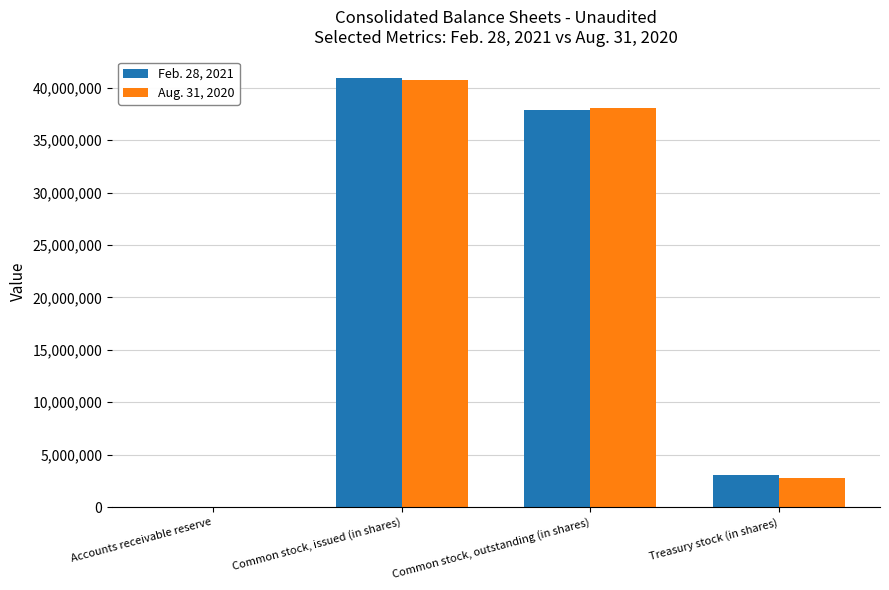

What is the total value across all series at Treasury stock (in shares)?

5836118